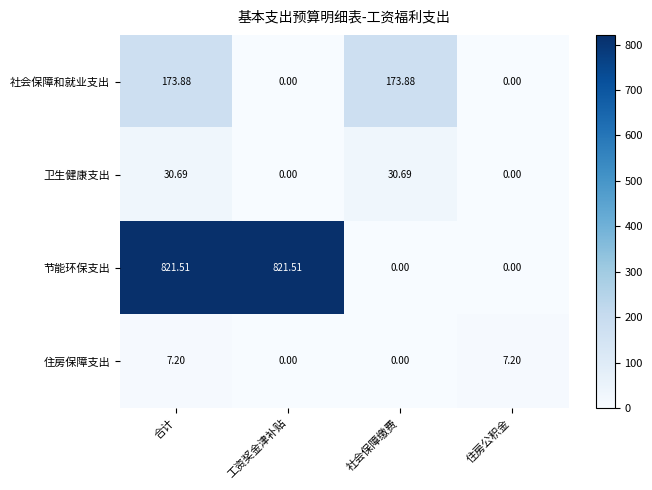

At 合计, list the series in order from smallest to largest.

住房保障支出, 卫生健康支出, 社会保障和就业支出, 节能环保支出